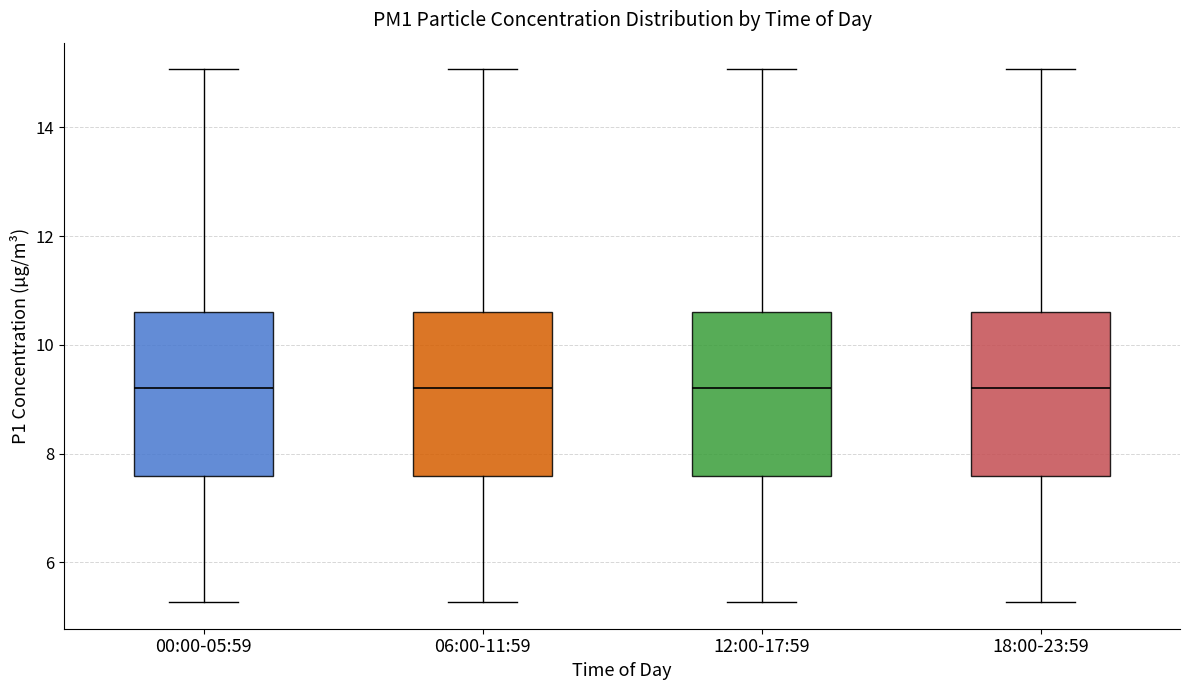

Reading left to right, read every box against the y-axis: the position of its median line, the range the box covers, and the ends of its whiskers. The values are not printed on the chart, so give them approximately, as read against the axis.

00:00-05:59: median 9.2, box 7.6 to 10.6, whiskers 5.2 to 15.0
06:00-11:59: median 9.2, box 7.6 to 10.6, whiskers 5.2 to 15.0
12:00-17:59: median 9.2, box 7.6 to 10.6, whiskers 5.2 to 15.0
18:00-23:59: median 9.2, box 7.6 to 10.6, whiskers 5.2 to 15.0